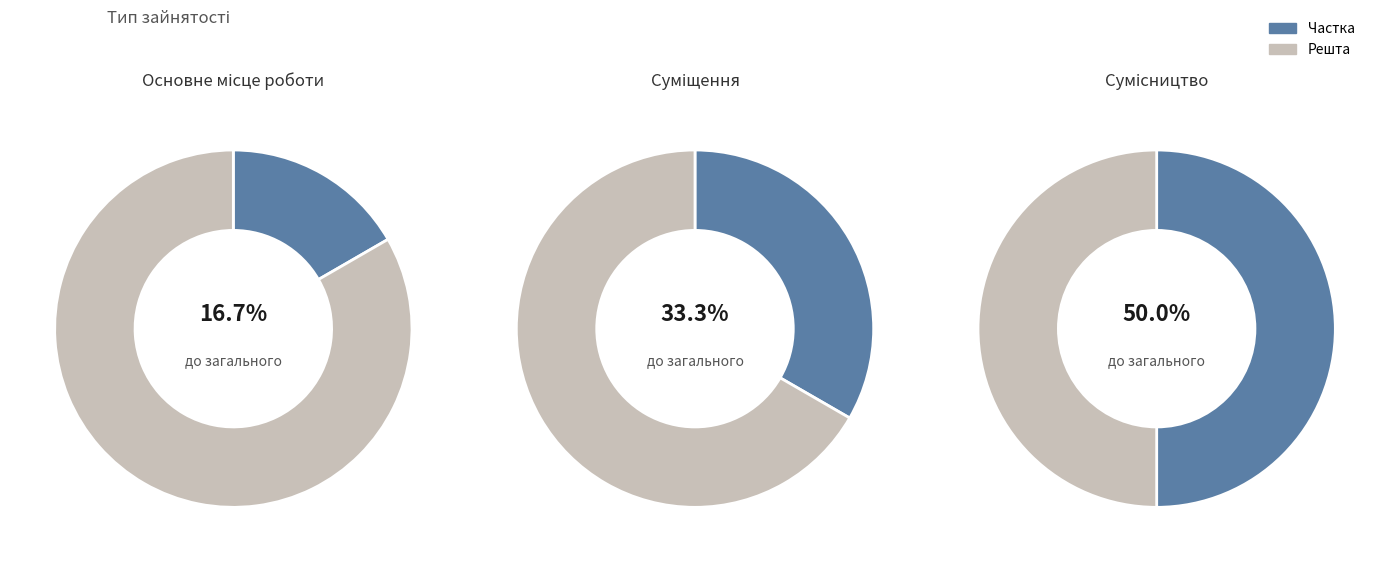

The Основне місце роботи slice represents 5% of the pie. True or false?

False